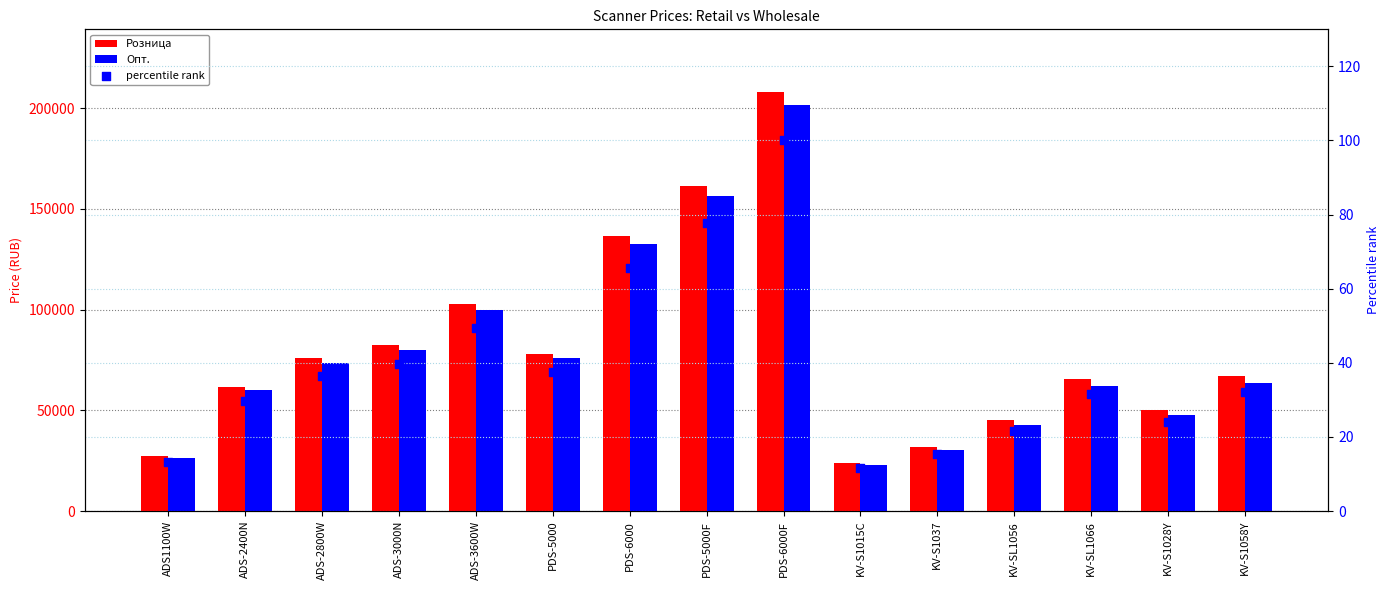

Which series has the widest spread of Y values?

Розница